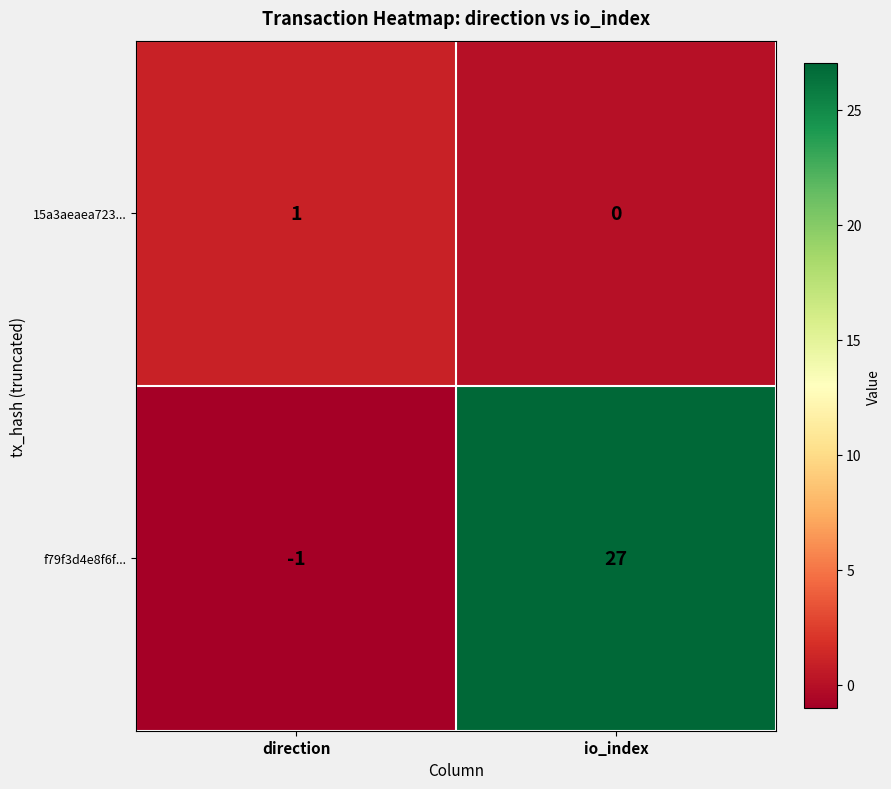

What is the sum of the f79f3d4e8f6f... values at direction and io_index?

26